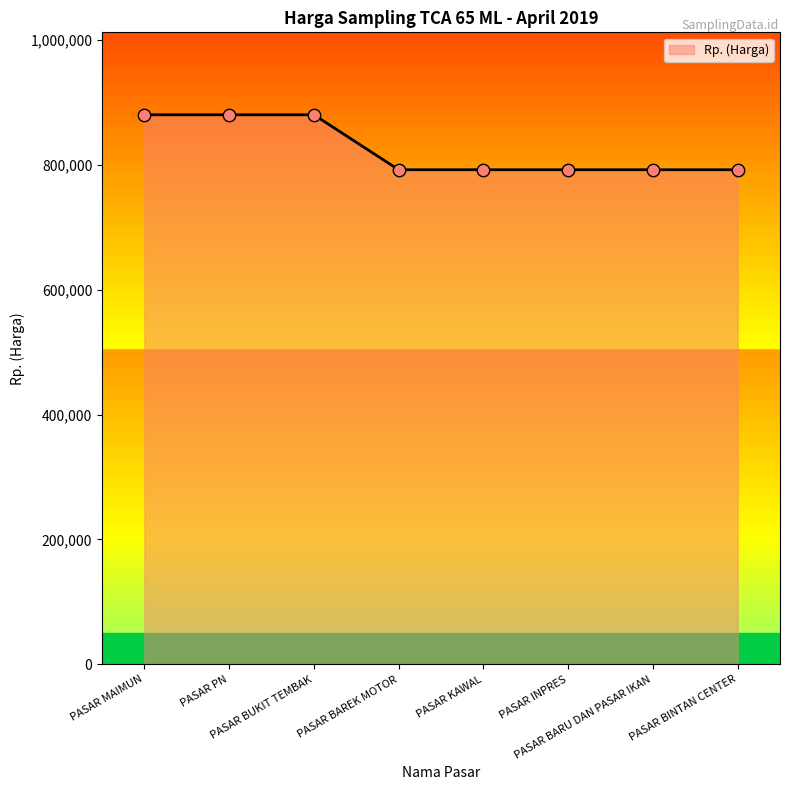

Which has a higher value, PASAR BUKIT TEMBAK or PASAR KAWAL?

PASAR BUKIT TEMBAK